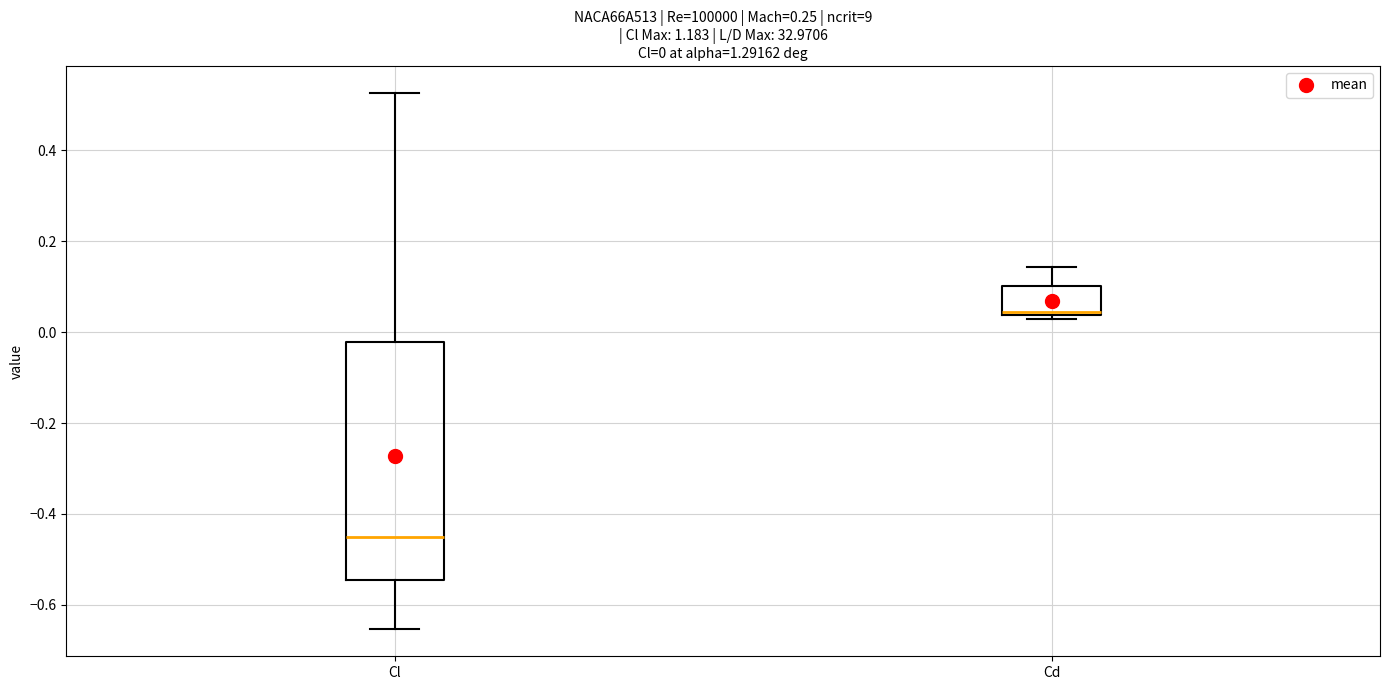

Which box has the highest median line?

Cd